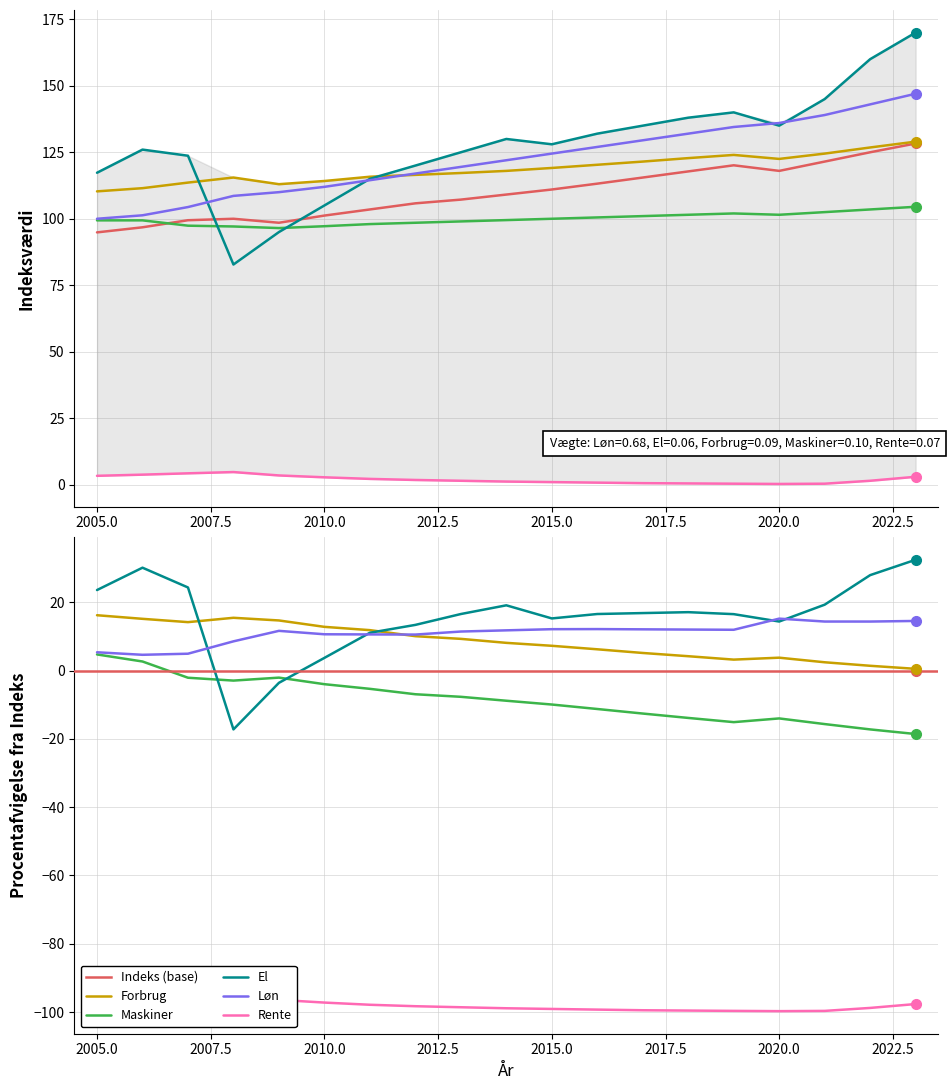

Which series has the largest range (max minus min)?

El